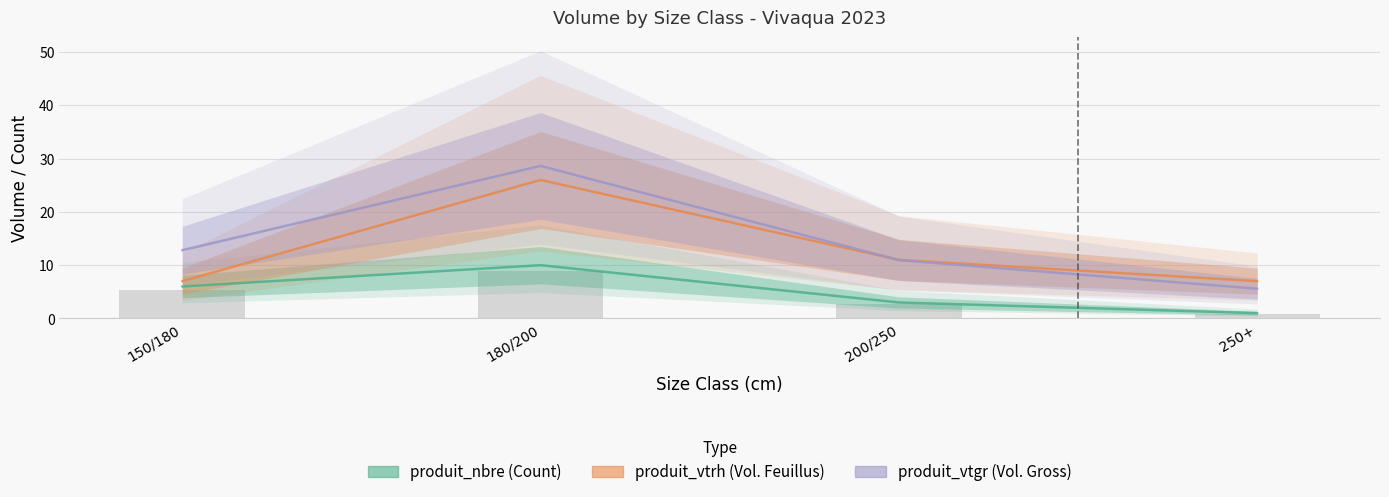

The produit_vtgr series shows 2.9 at 200/250. True or false?

False